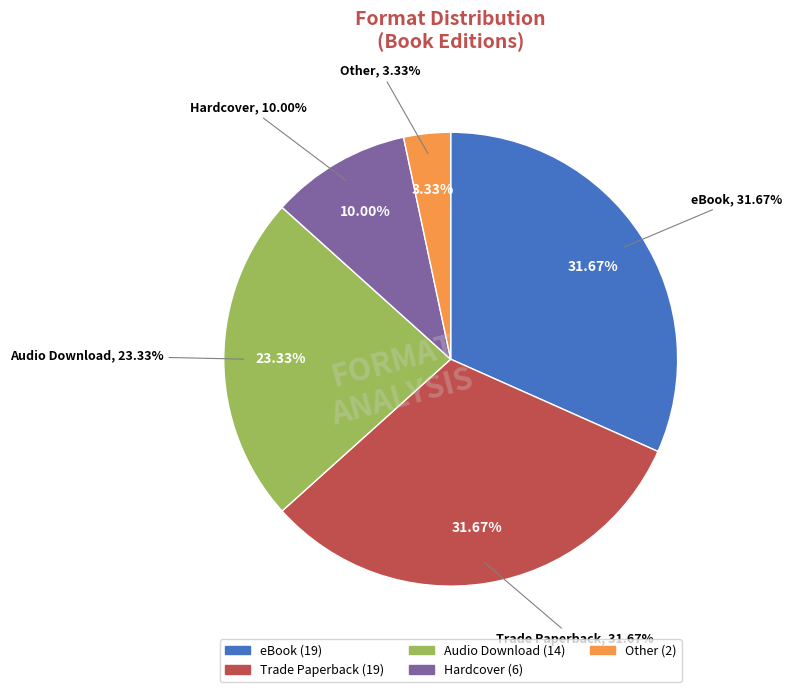

How many slices are in this pie chart?

5